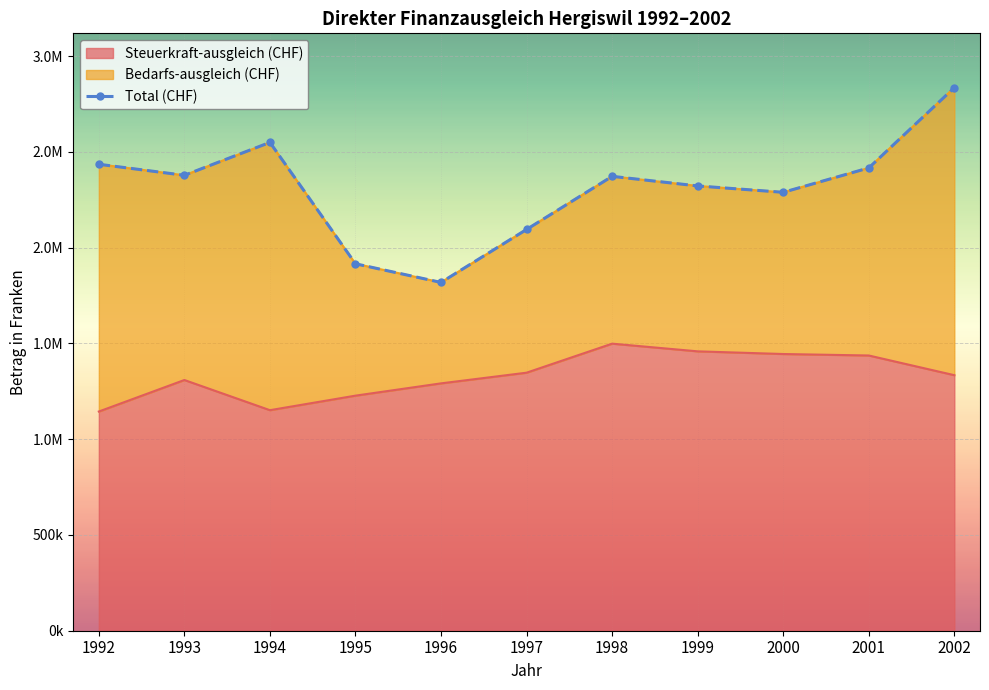

What is the average value?

2311468